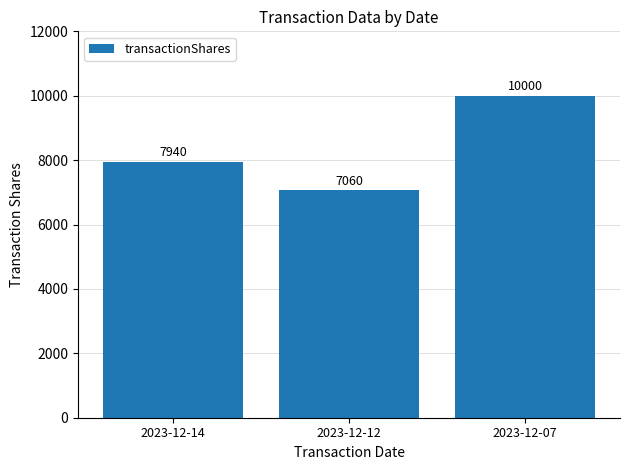

List the labels in order of value, largest first.

2023-12-07, 2023-12-14, 2023-12-12